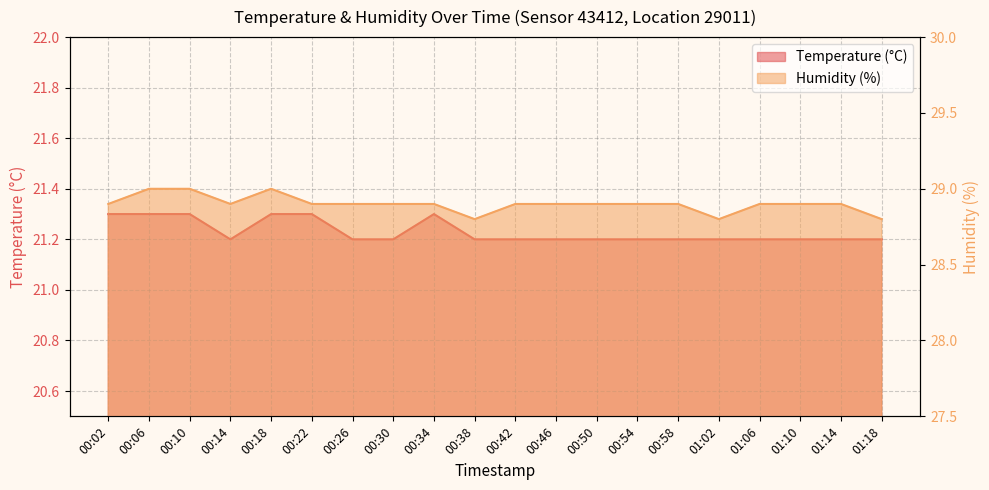

Where is the first local minimum for Temperature (°C)?

00:14